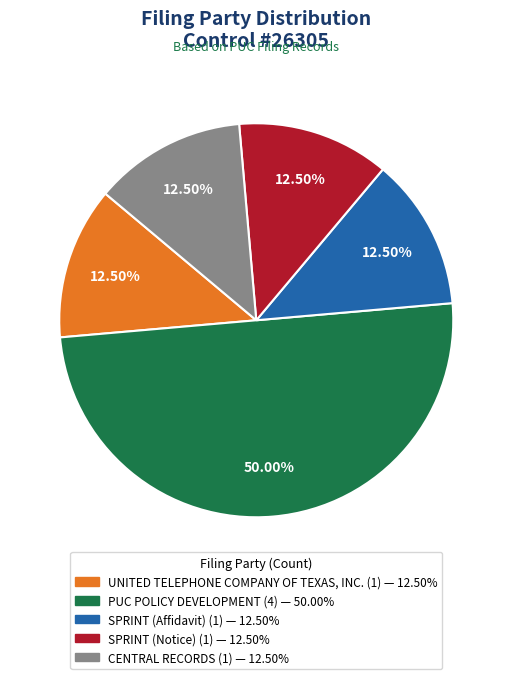

True or false: PUC POLICY DEVELOPMENT accounts for 60% of the total.

False